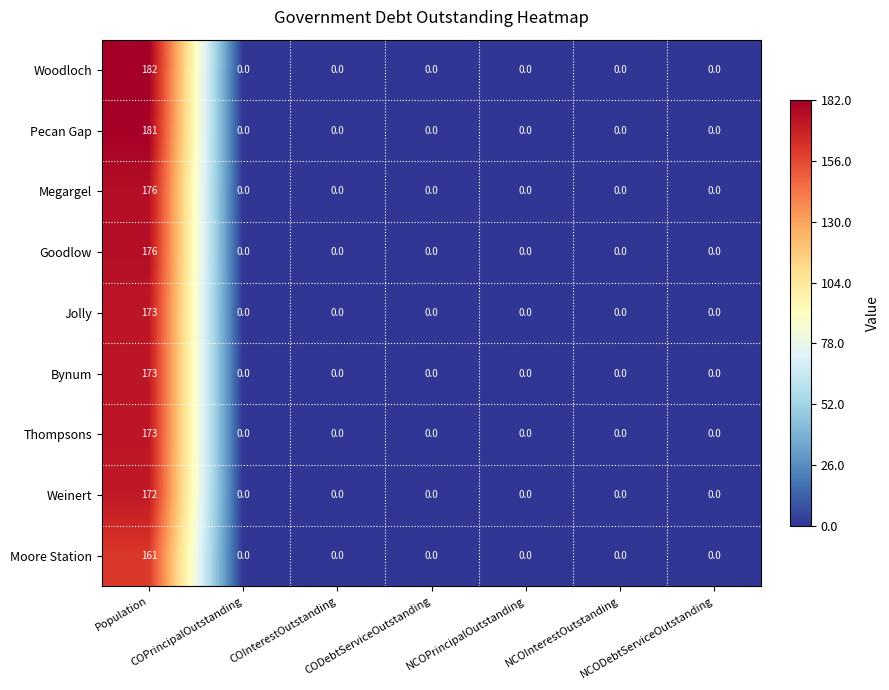

What is the average value of the Goodlow series?

25